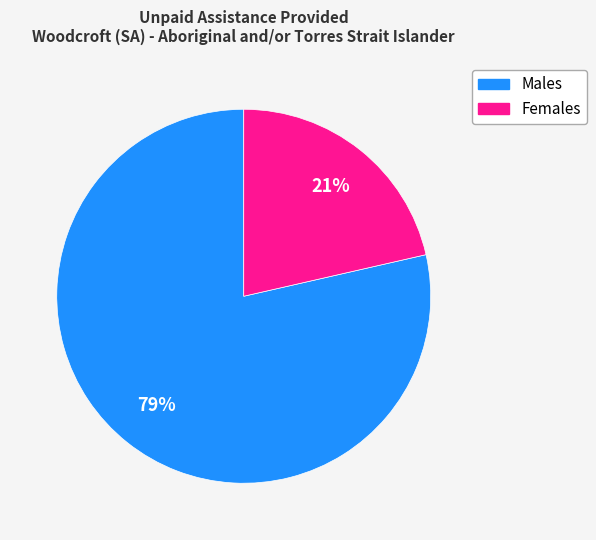

What is the ratio of the value at Females to the value at Males?

0.3